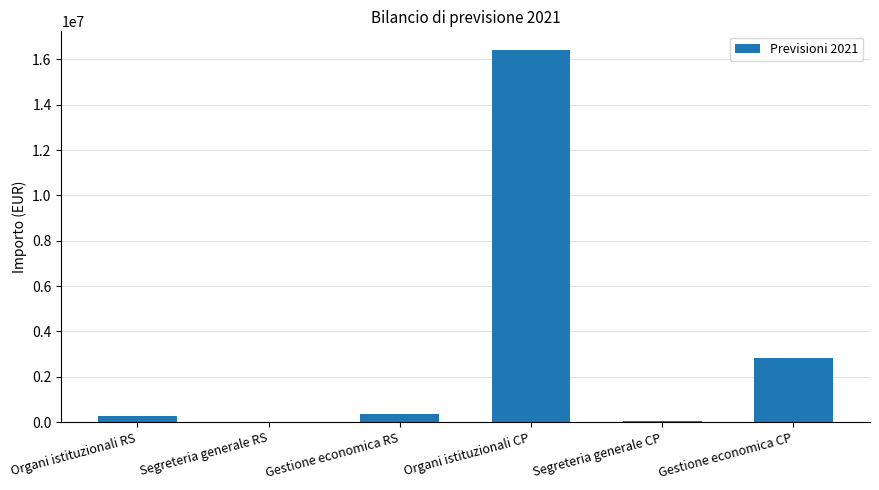

At which category does the chart reach its peak across all series?

Organi istituzionali CP